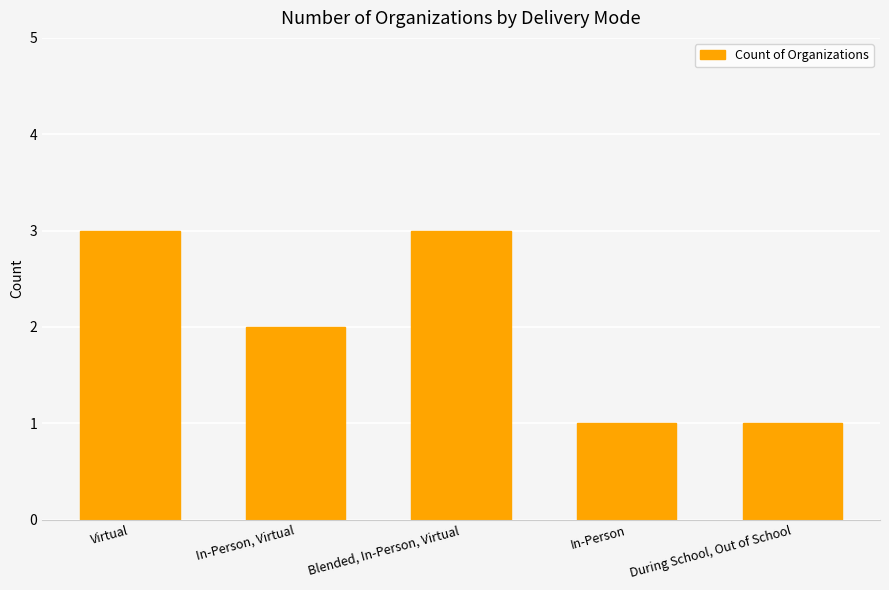

Approximately how many times larger is the value at Virtual compared to In-Person?

3.0